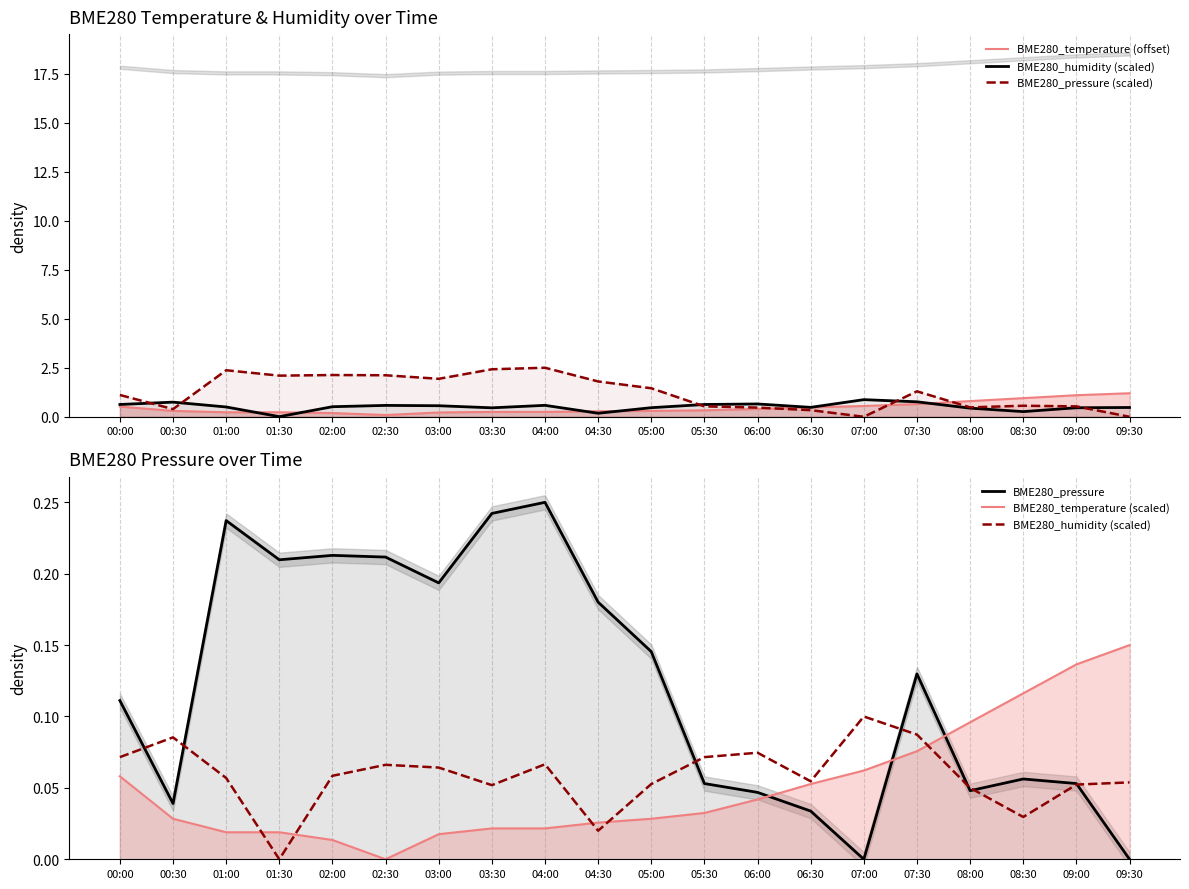

True or false: BME280_temperature (offset) and BME280_humidity (scaled) cross at least once.

False